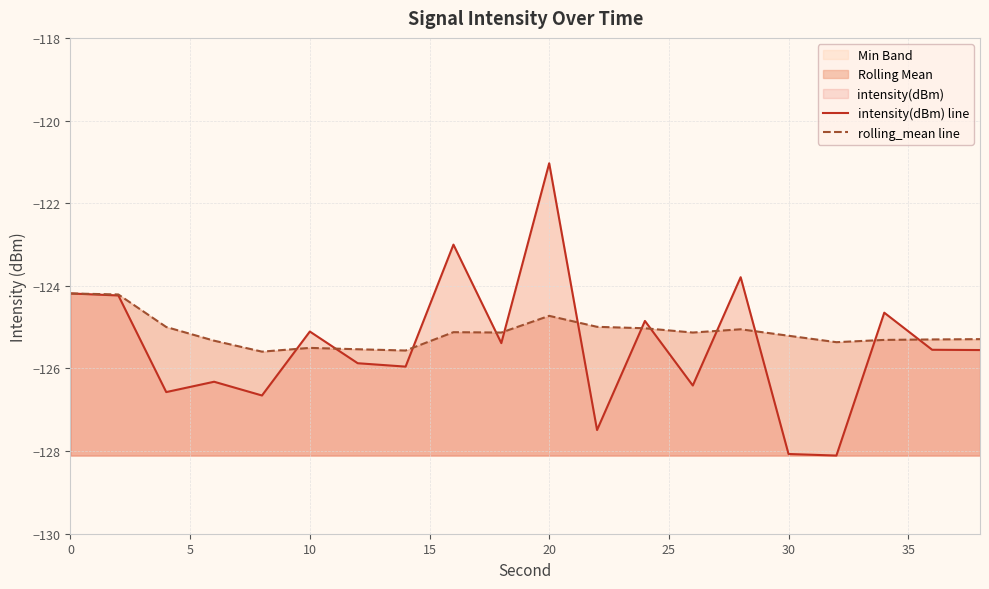

What is the value of the rolling_mean line point at the 2nd from the left?

-124.2